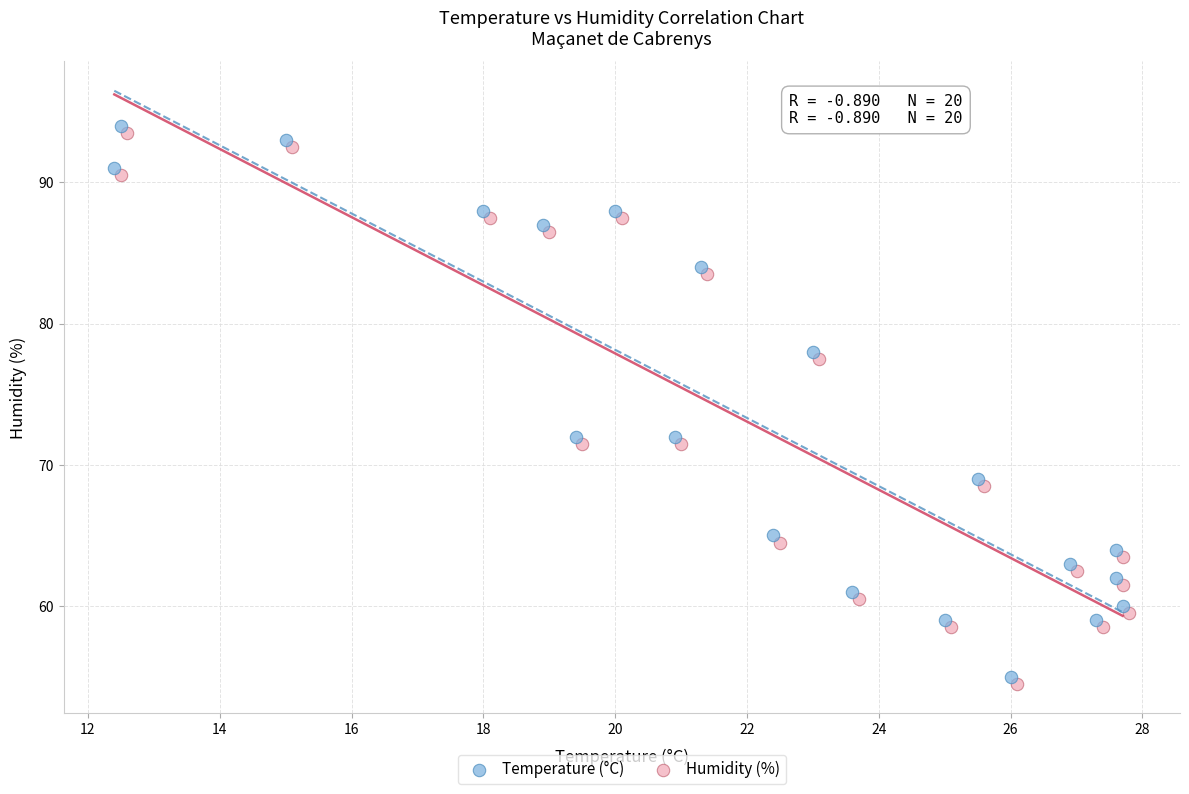

Which series reaches the minimum Y coordinate?

Humidity (%)